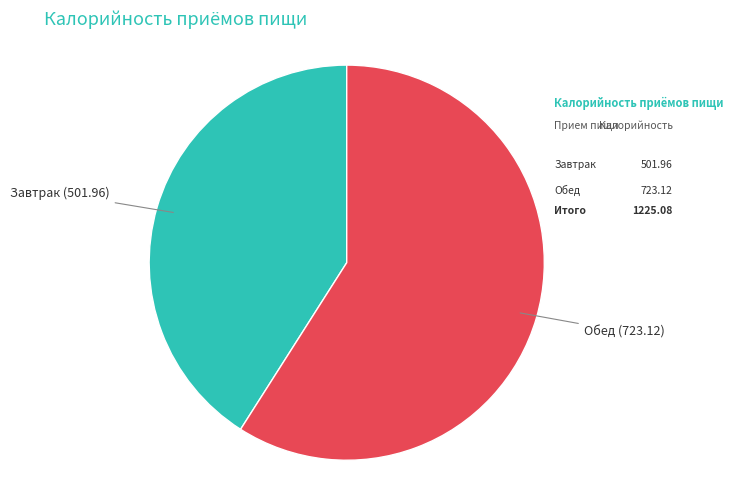

Which slice is the smallest?

Завтрак